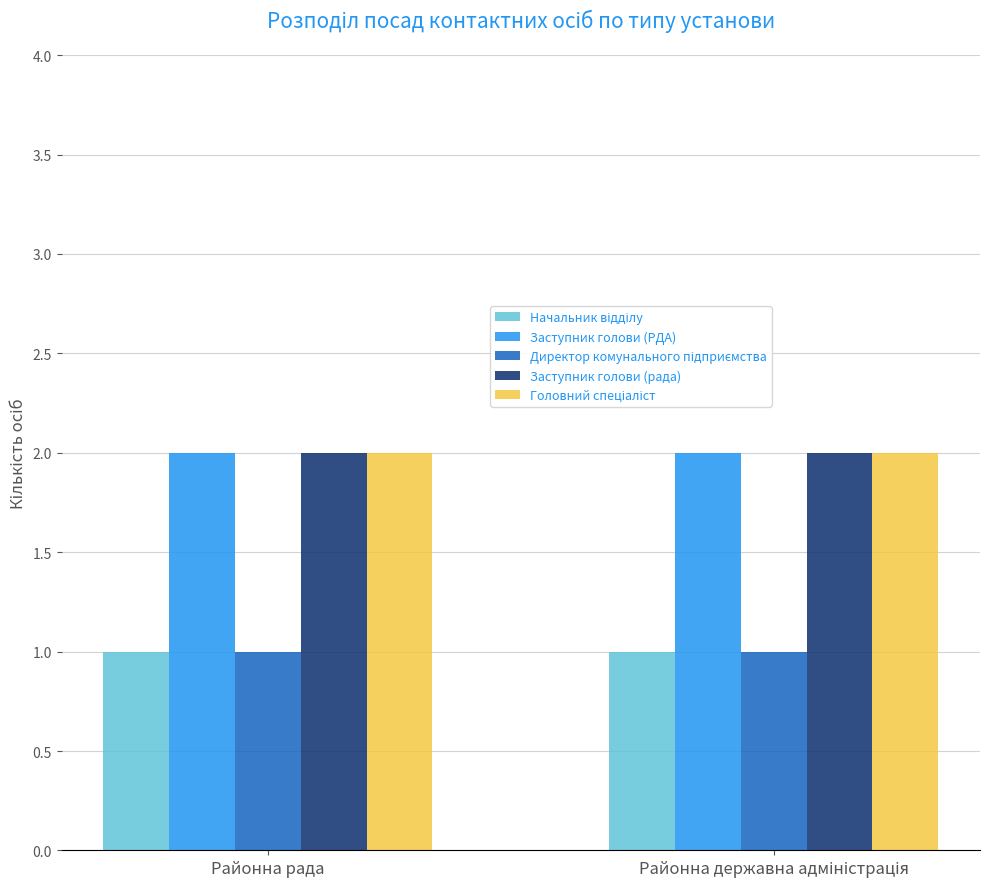

Is it true that Заступник голови (рада) equals 1 at Районна рада?

False